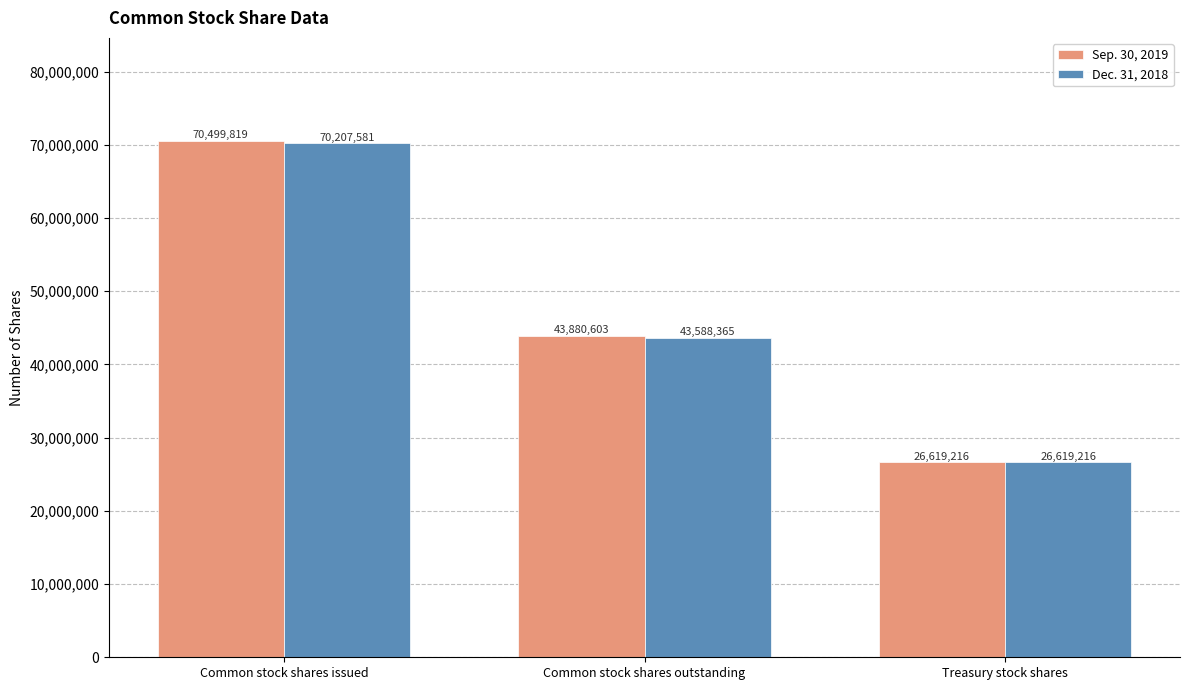

Is it true that Sep. 30, 2019 equals 26619216 at Treasury stock shares?

True